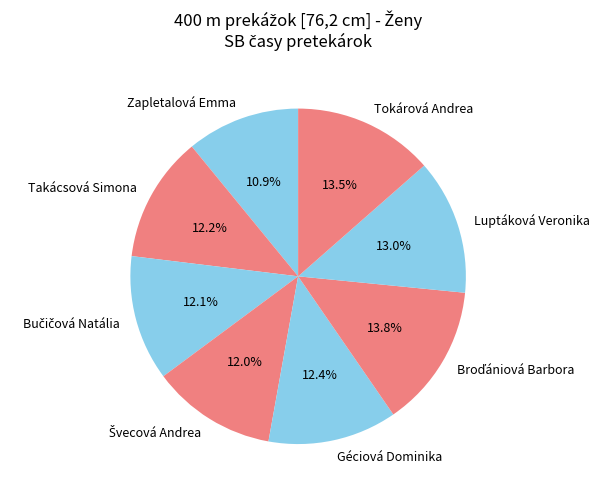

How much of the chart is everything except Tokárová Andrea?

86.5%